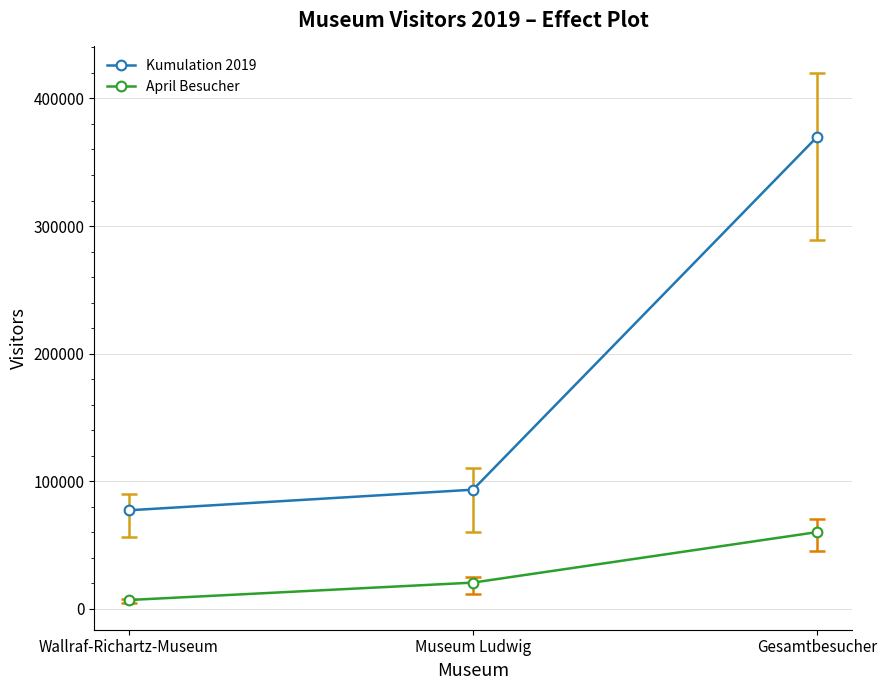

Rank the series at Wallraf-Richartz-Museum from highest to lowest value.

Kumulation 2019, April Besucher